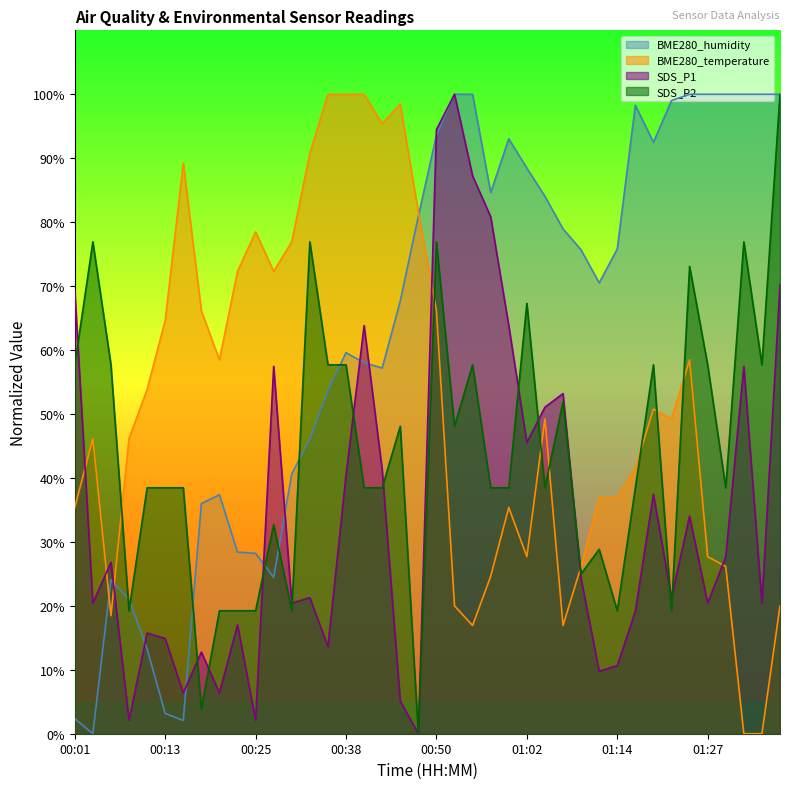

What are all the series names shown in the legend?

BME280_humidity, BME280_temperature, SDS_P1, SDS_P2